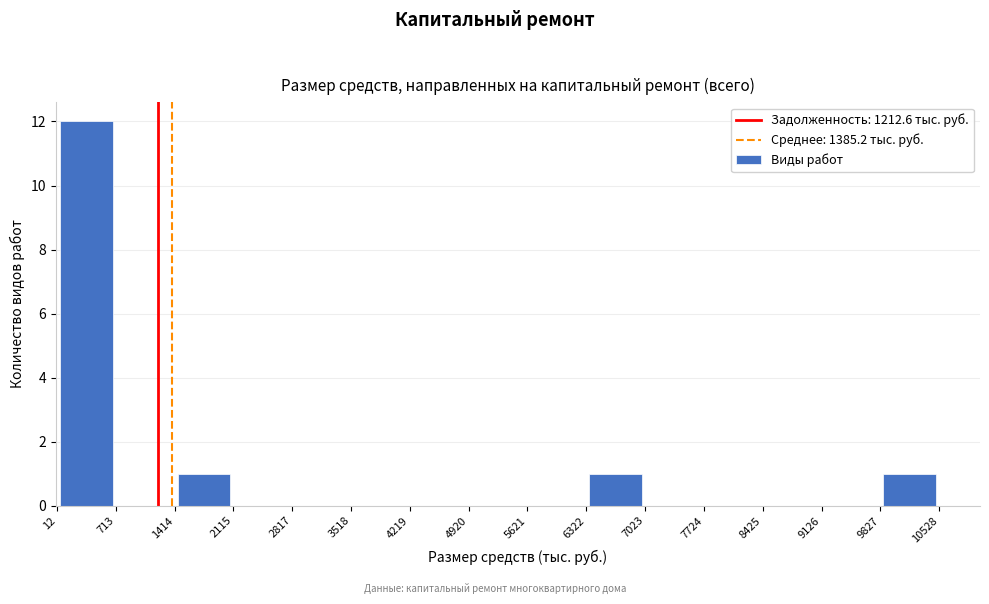

Reading left to right, transcribe this chart: for each bar, give the range it covers on the x-axis and its height. The values are not printed on the chart, so give them approximately, as read against the axis.

12 to 713: 12
713 to 1414: 0
1414 to 2115: 1
2115 to 2817: 0
2817 to 3518: 0
3518 to 4219: 0
4219 to 4920: 0
4920 to 5621: 0
5621 to 6322: 0
6322 to 7023: 1
7023 to 7724: 0
7724 to 8425: 0
8425 to 9126: 0
9126 to 9827: 0
9827 to 10528: 1